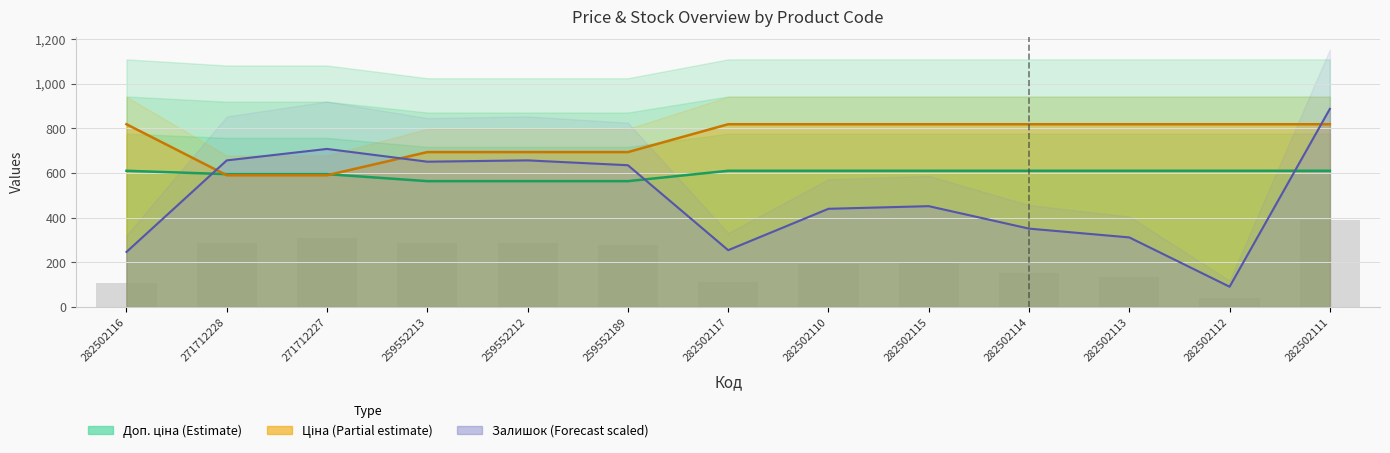

Reading left to right, transcribe all the data shown in this chart.

Ціна: 282502116=818.5	271712228=589.9	271712227=589.9	259552213=693.7	259552212=693.7	259552189=693.7	282502117=818.5	282502110=818.5	282502115=818.5	282502114=818.5	282502113=818.5	282502112=818.5	282502111=818.5
Доп. ціна: 282502116=610.0	271712228=594.9	271712227=594.9	259552213=563.5	259552212=563.5	259552189=563.5	282502117=610.0	282502110=610.0	282502115=610.0	282502114=610.0	282502113=610.0	282502112=610.0	282502111=610.0
Залишок: 282502116=246.5	271712228=656.6	271712227=707.9	259552213=650.7	259552212=656.6	259552189=634.9	282502117=254.4	282502110=439.7	282502115=451.6	282502114=351.0	282502113=311.6	282502112=90.7	282502111=887.3